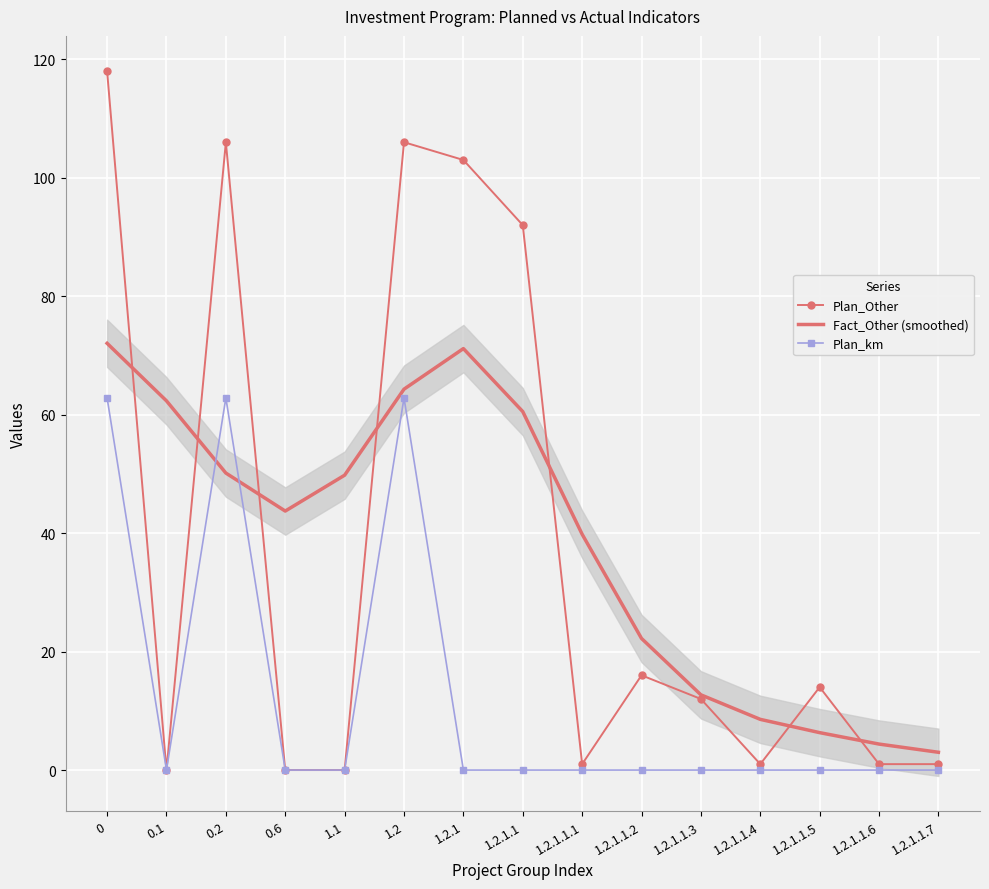

At which category does Plan_km reach its first local valley?

0.1